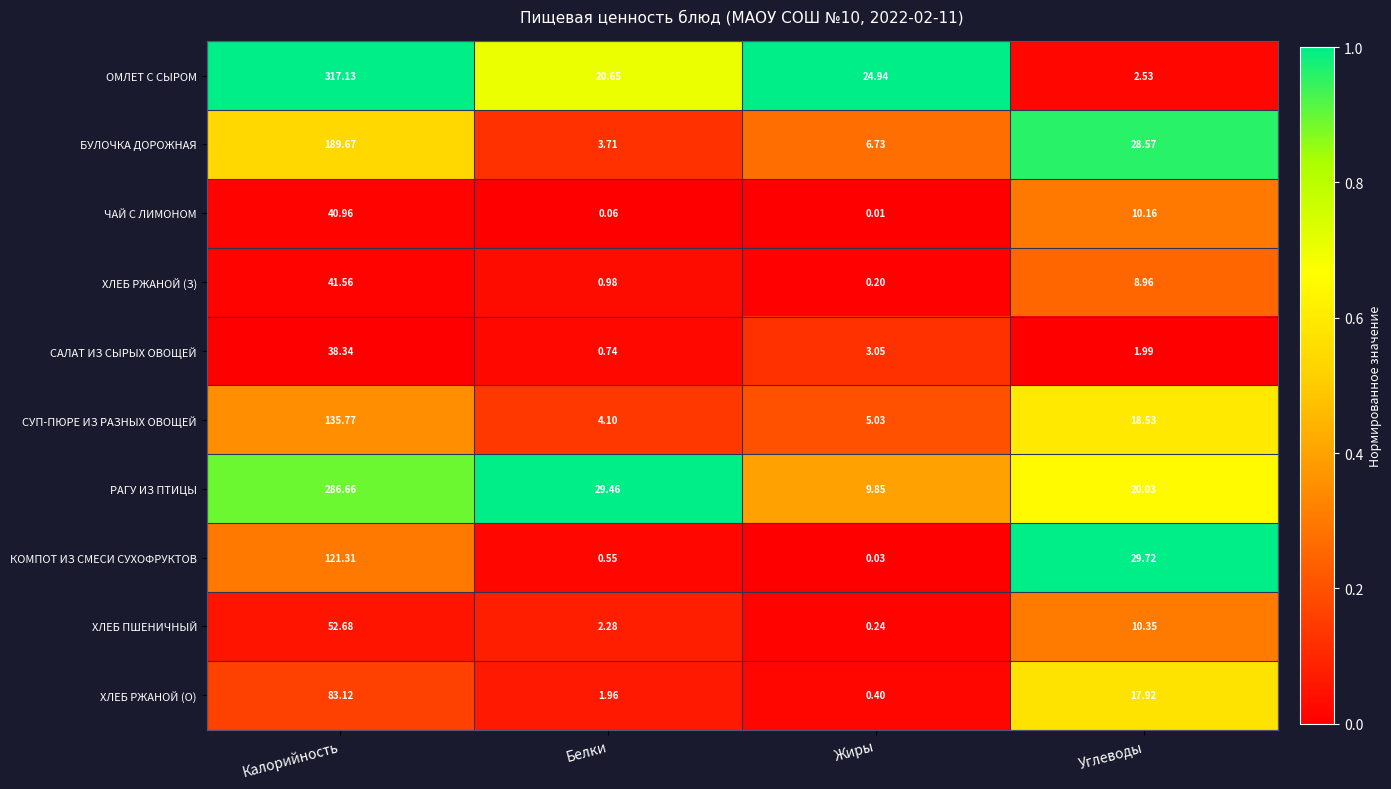

Which label corresponds to the smallest value in the chart?

Жиры